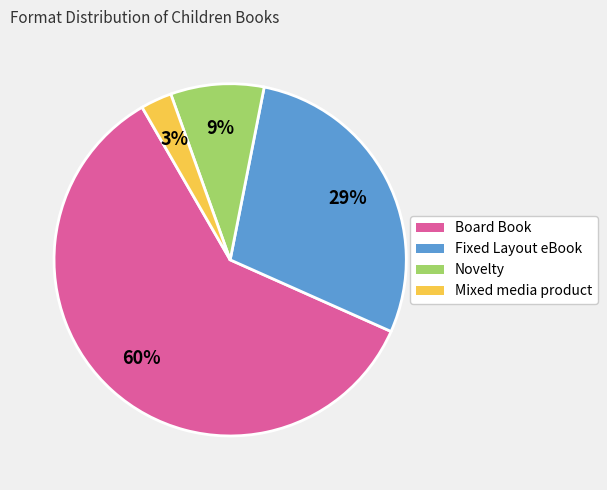

What percentage is the Fixed Layout eBook slice, to the nearest percent?

29%